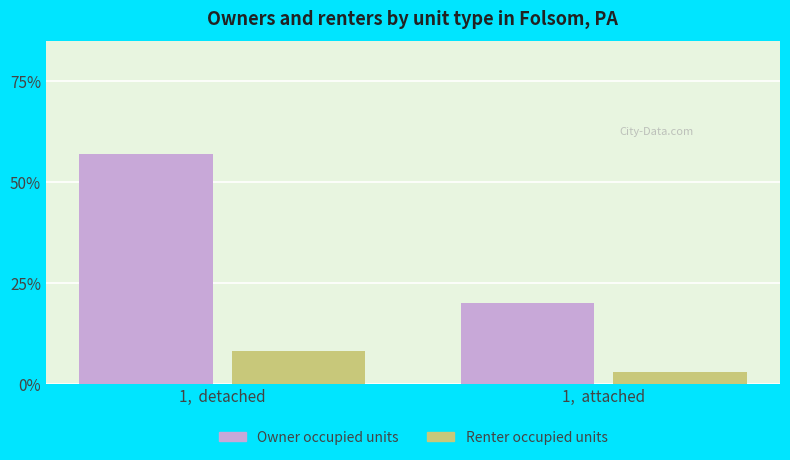

List the series in order of their peak value, highest first.

Owner occupied units, Renter occupied units